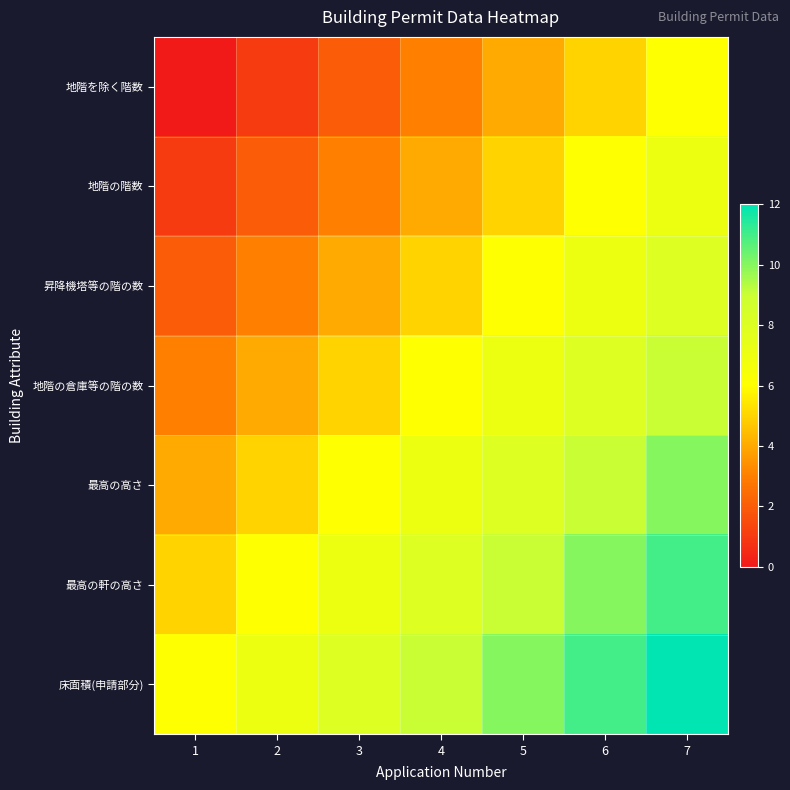

List the series in order of their overall mean, highest first.

床面積(申請部分), 最高の軒の高さ, 最高の高さ, 地階の倉庫等の階の数, 昇降機塔等の階の数, 地階の階数, 地階を除く階数